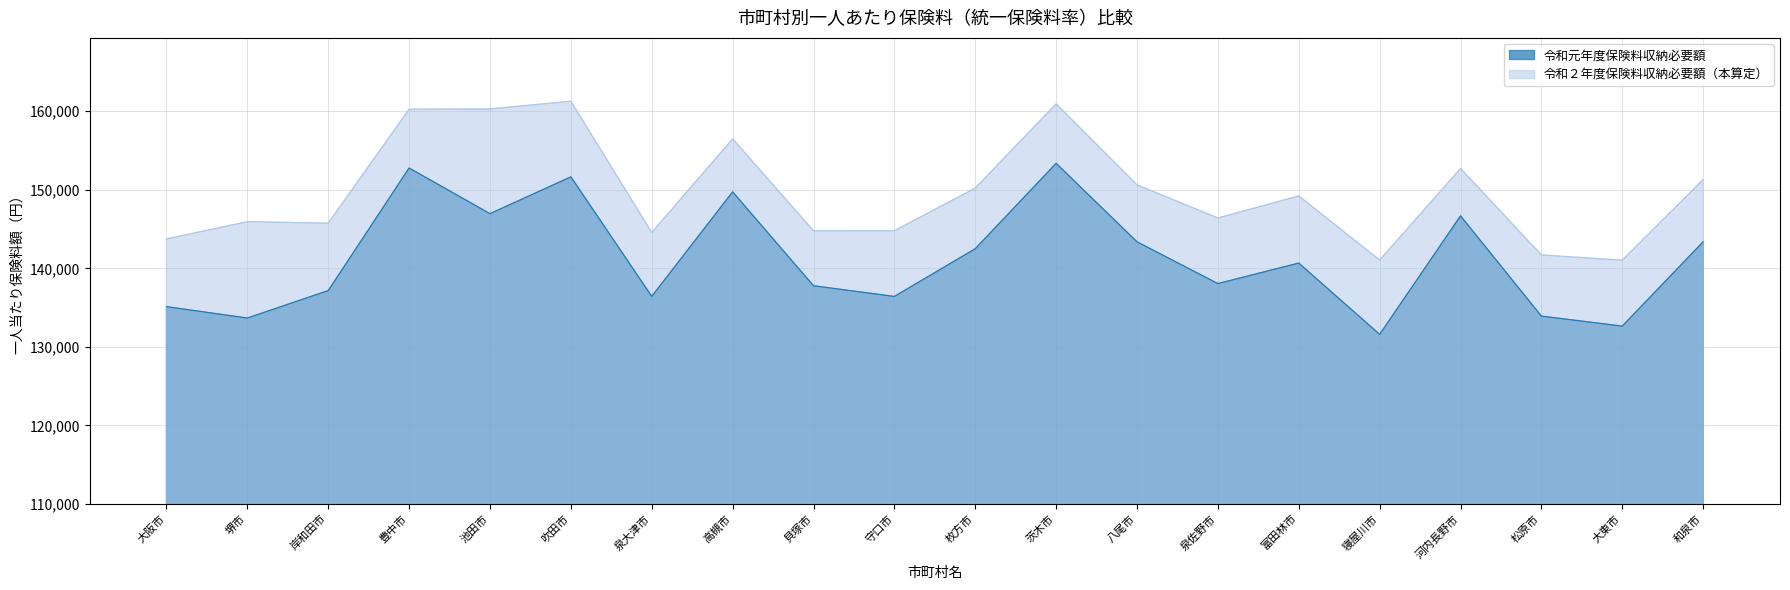

At which category does the chart reach its minimum across all series?

寝屋川市